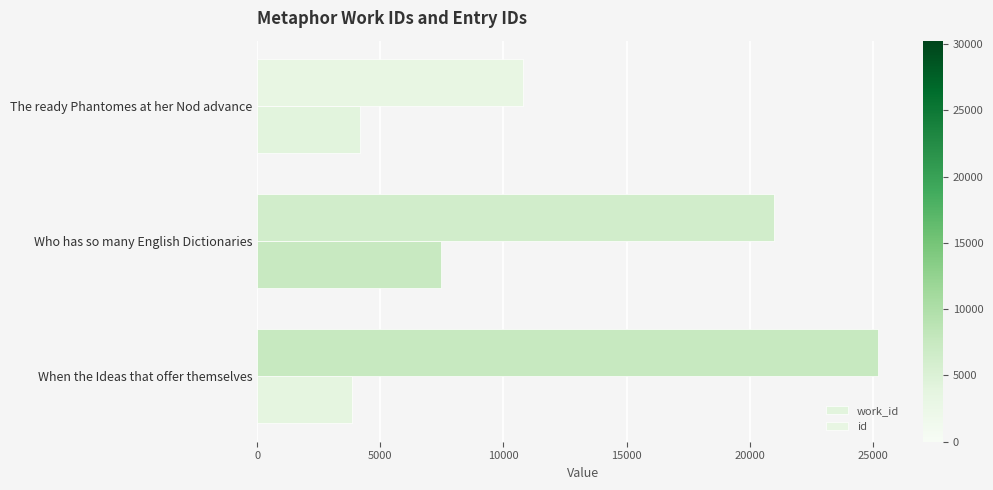

Which label corresponds to the smallest value in the chart?

When the Ideas that offer themselves